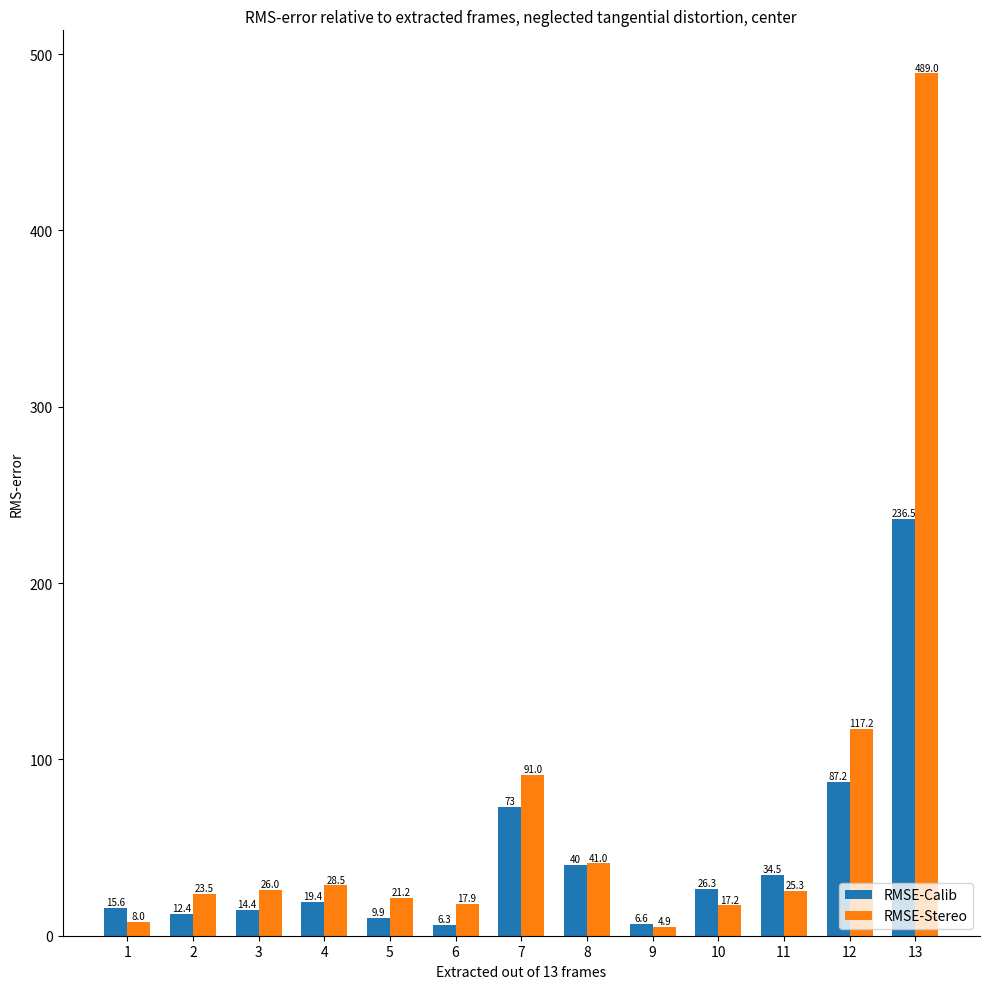

At which label is RMSE-Calib closest to 121?

12